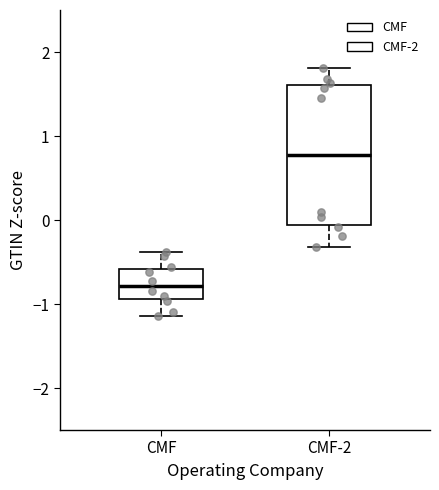

Reading left to right, transcribe this box plot: for each box, give where its median line is, the range the box spans, and where its two whiskers end, as read against the y-axis. The values are not printed on the chart, so give them approximately, as read against the axis.

CMF: median -0.8, box -0.9 to -0.6, whiskers -1.1 to -0.4
CMF-2: median 0.8, box -0.1 to 1.6, whiskers -0.3 to 1.8